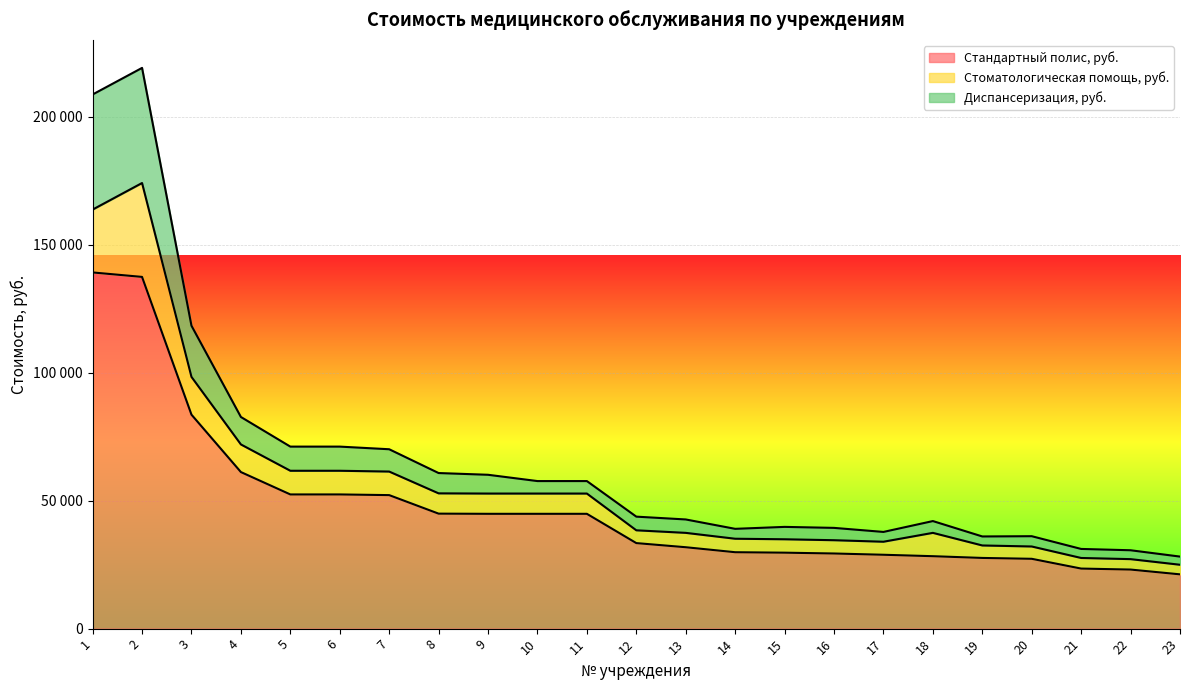

True or false: Стандартный полис, руб. has more than 2 points higher than both neighbors.

False